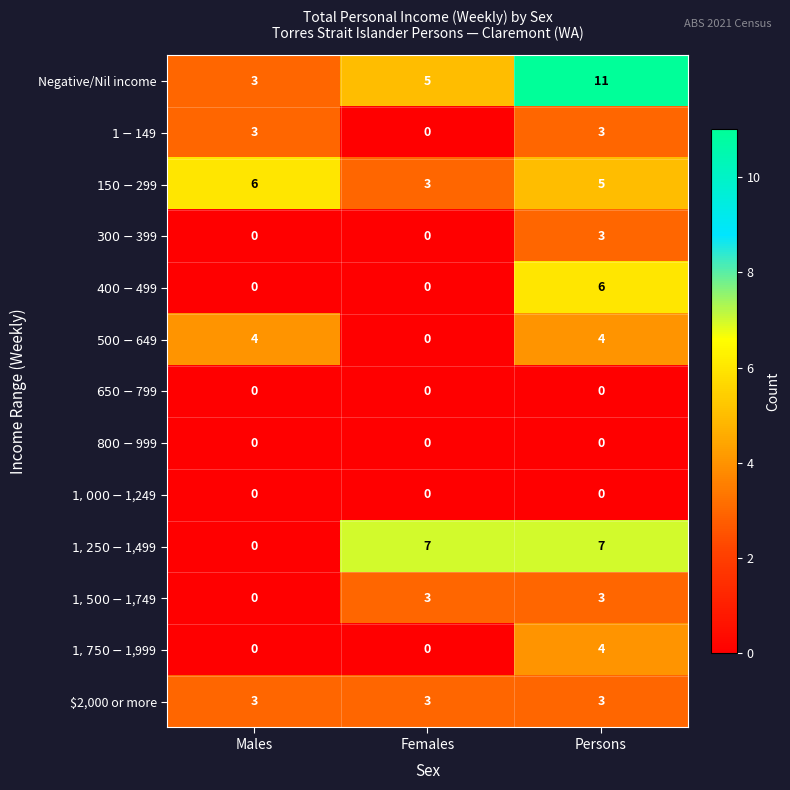

Is it true that Negative/Nil income equals 15 at Persons?

False